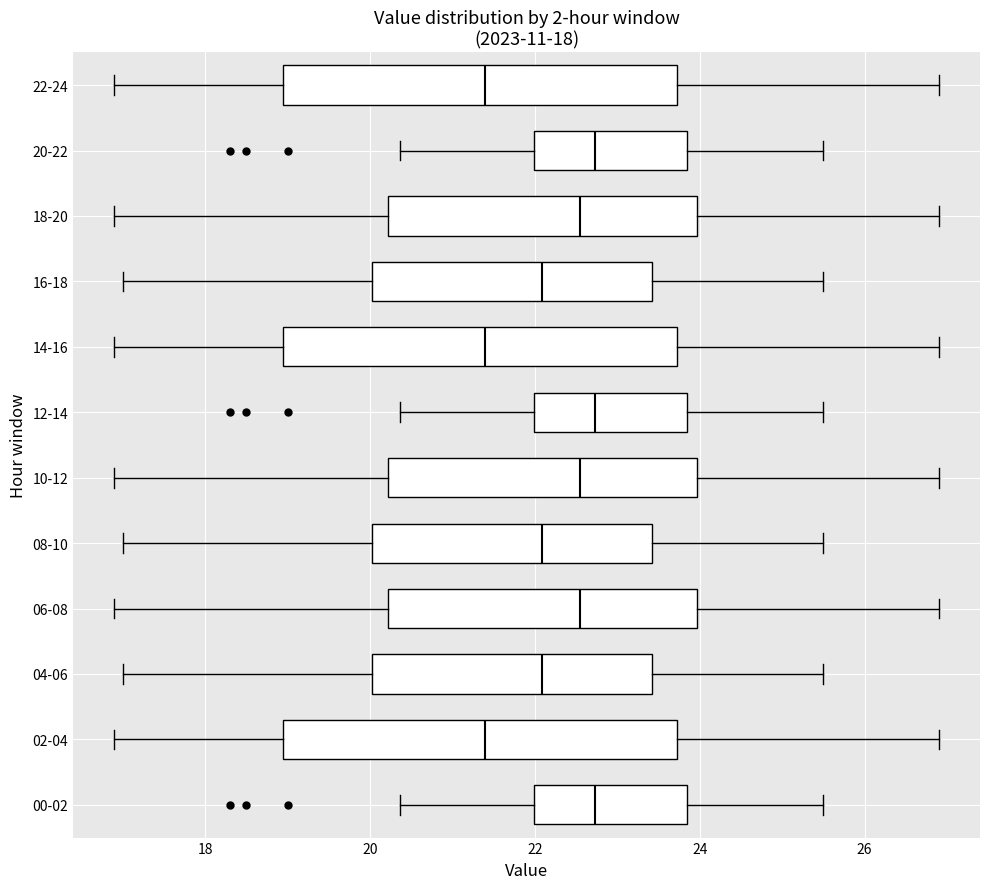

Reading bottom to top, transcribe this box plot: for each box, give where its median line is, the range the box spans, and where its two whiskers end, as read against the x-axis. The values are not printed on the chart, so give them approximately, as read against the axis.

00-02: median 22.8, box 22.0 to 23.8, whiskers 20.4 to 25.6
02-04: median 21.4, box 19.0 to 23.8, whiskers 17.0 to 27.0
04-06: median 22.0, box 20.0 to 23.4, whiskers 17.0 to 25.6
06-08: median 22.6, box 20.2 to 24.0, whiskers 17.0 to 27.0
08-10: median 22.0, box 20.0 to 23.4, whiskers 17.0 to 25.6
10-12: median 22.6, box 20.2 to 24.0, whiskers 17.0 to 27.0
12-14: median 22.8, box 22.0 to 23.8, whiskers 20.4 to 25.6
14-16: median 21.4, box 19.0 to 23.8, whiskers 17.0 to 27.0
16-18: median 22.0, box 20.0 to 23.4, whiskers 17.0 to 25.6
18-20: median 22.6, box 20.2 to 24.0, whiskers 17.0 to 27.0
20-22: median 22.8, box 22.0 to 23.8, whiskers 20.4 to 25.6
22-24: median 21.4, box 19.0 to 23.8, whiskers 17.0 to 27.0